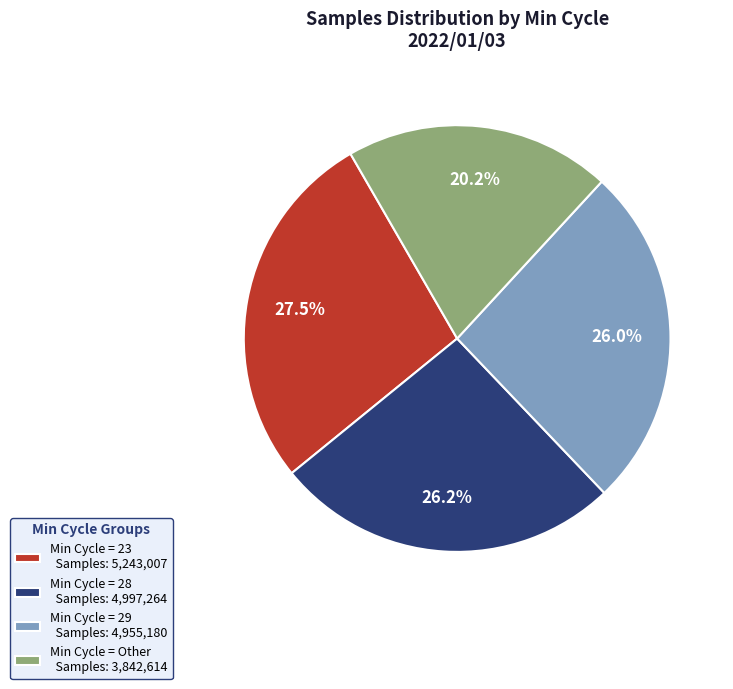

To the nearest percent, what is the average slice percentage?

25%